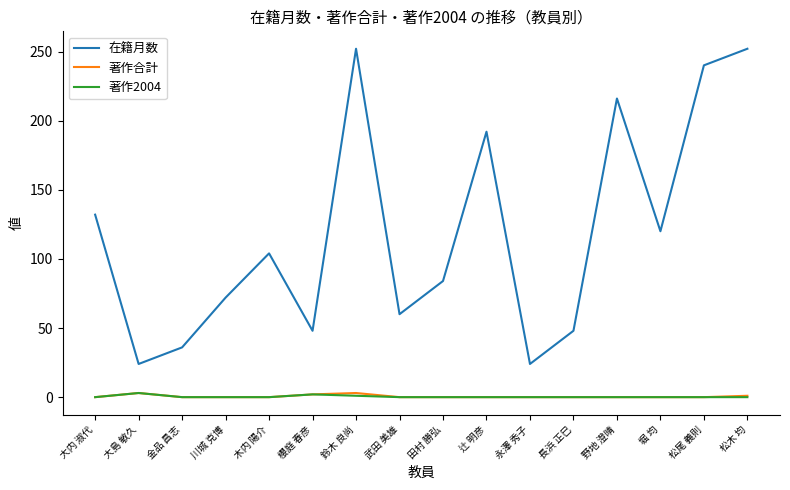

What value does the 在籍月数 series have at 堀 均?

120